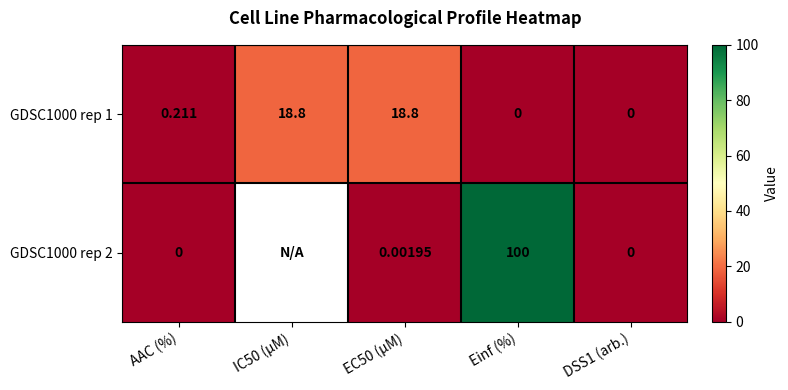

Rank the series by their maximum value, from lowest to highest.

GDSC1000 rep 1, GDSC1000 rep 2